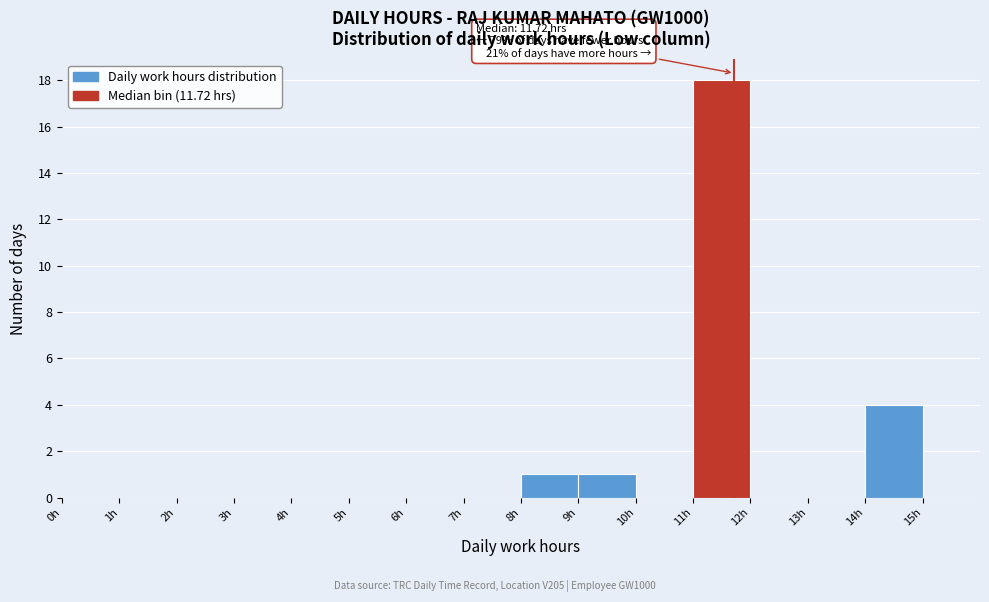

Over which range of the x-axis is the bar tallest?

11 to 12